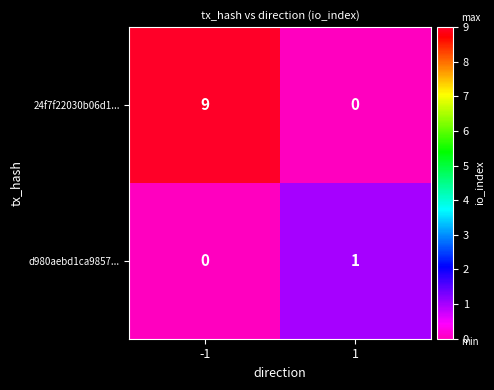

How many categories are shown in the chart?

2